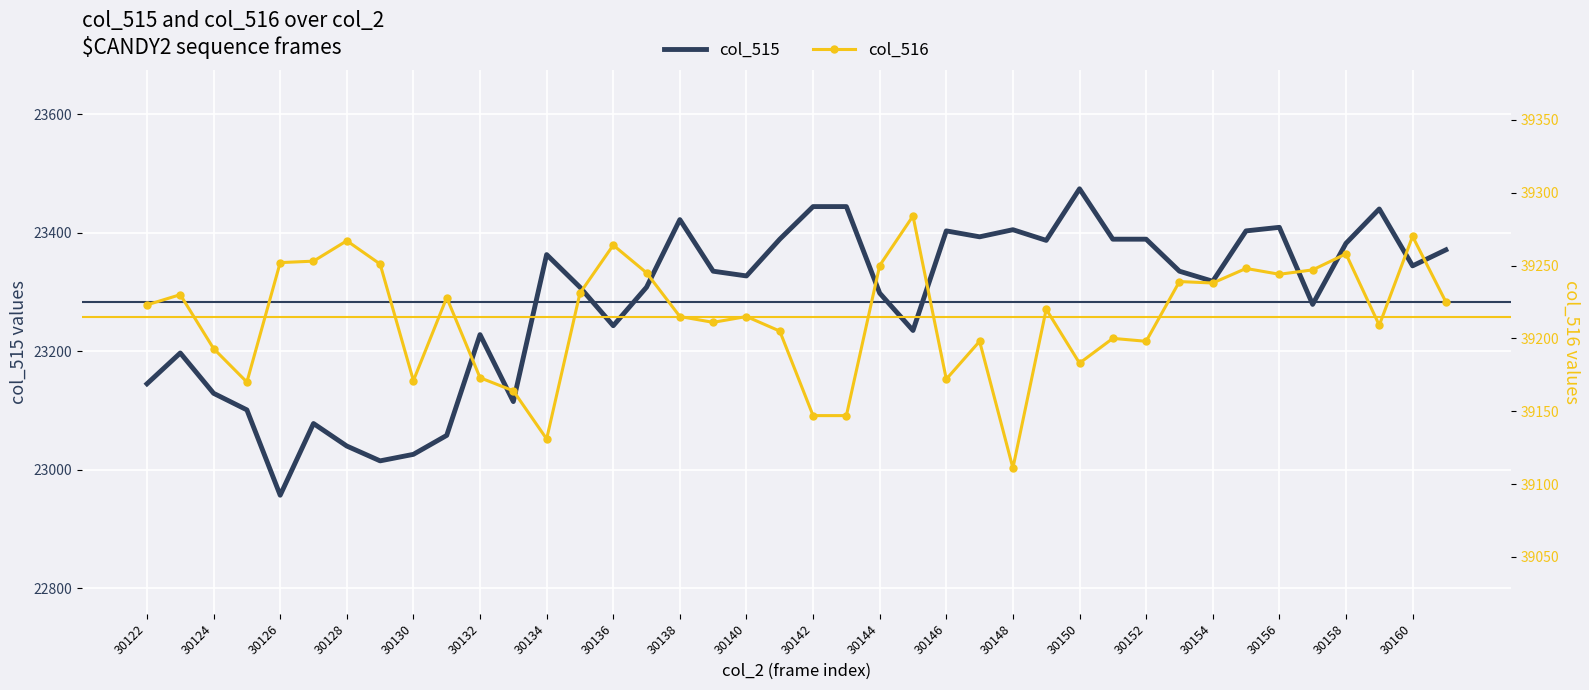

Which series has the widest spread of values?

col_515